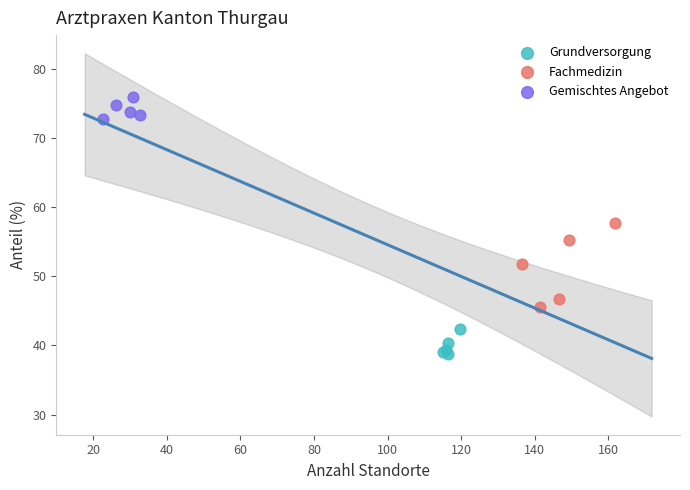

Which series reaches the minimum Y coordinate?

Grundversorgung